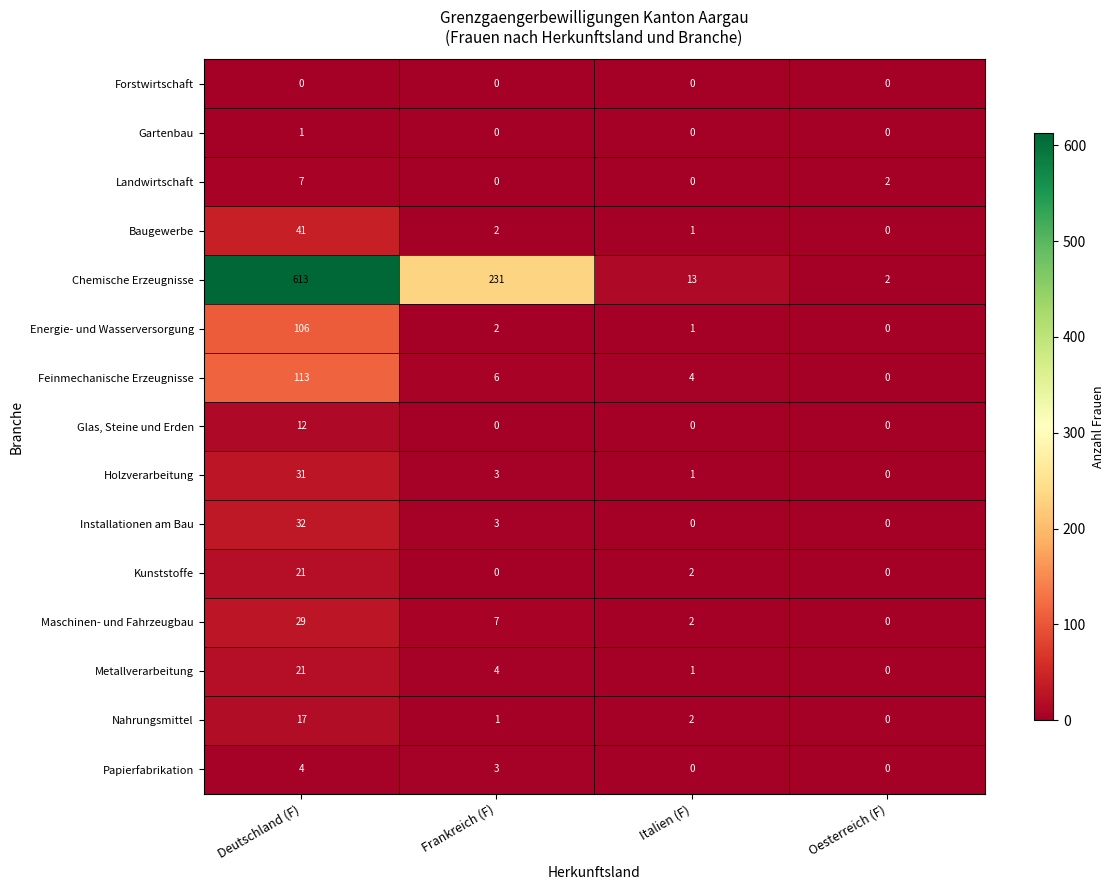

At how many categories does at least one series exceed 273?

1